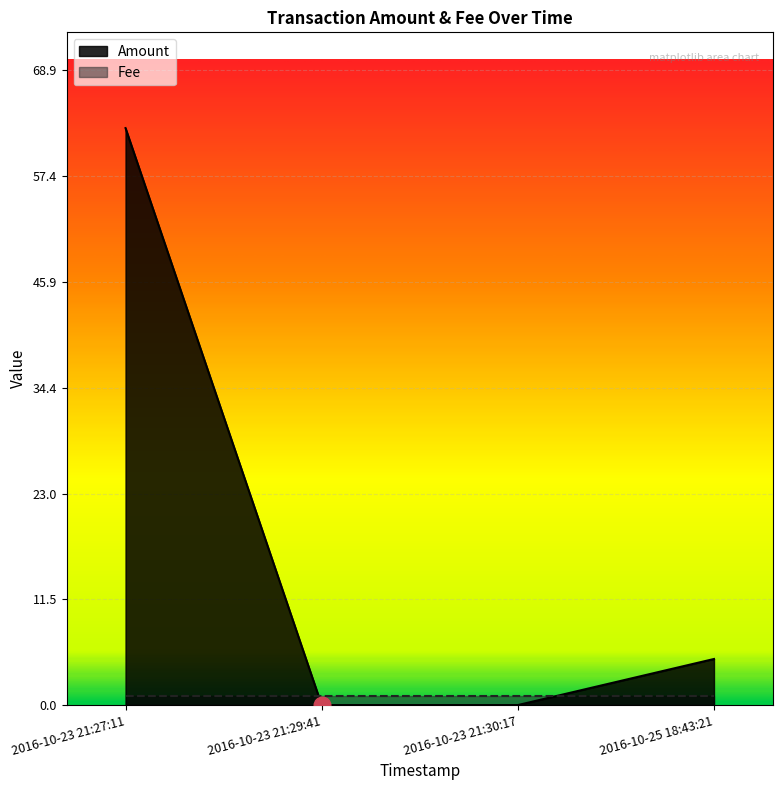

Which category has the lowest value across all series?

2016-10-23 21:29:41